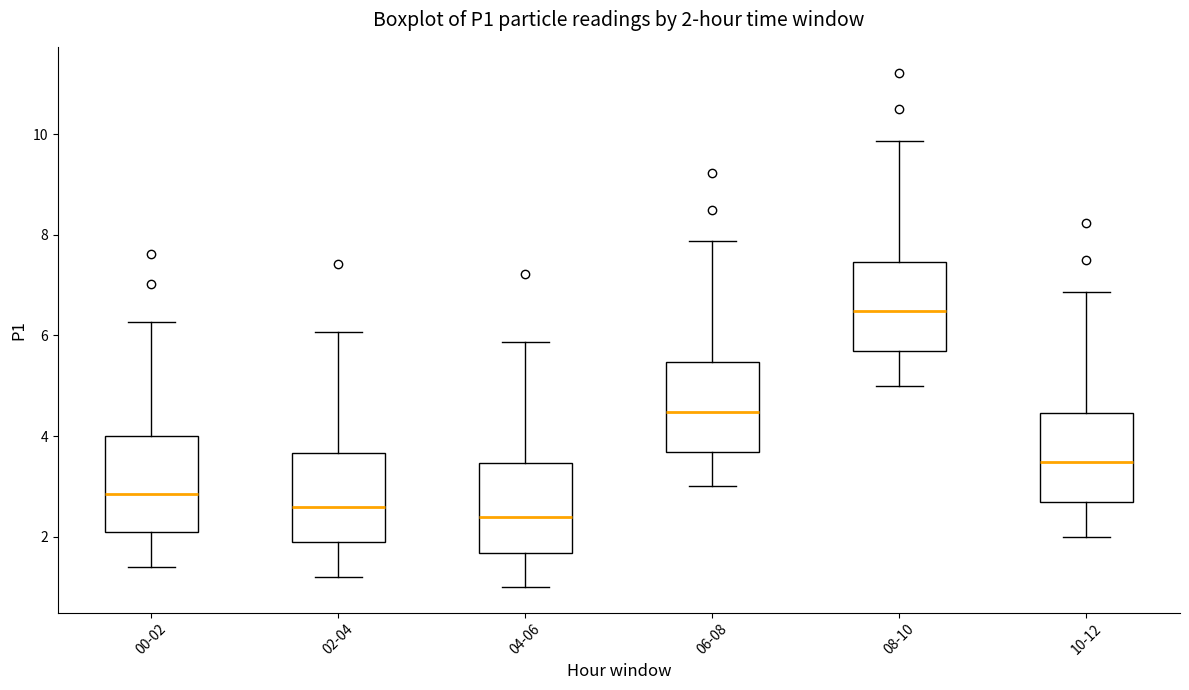

Which box's median line is the highest?

08-10